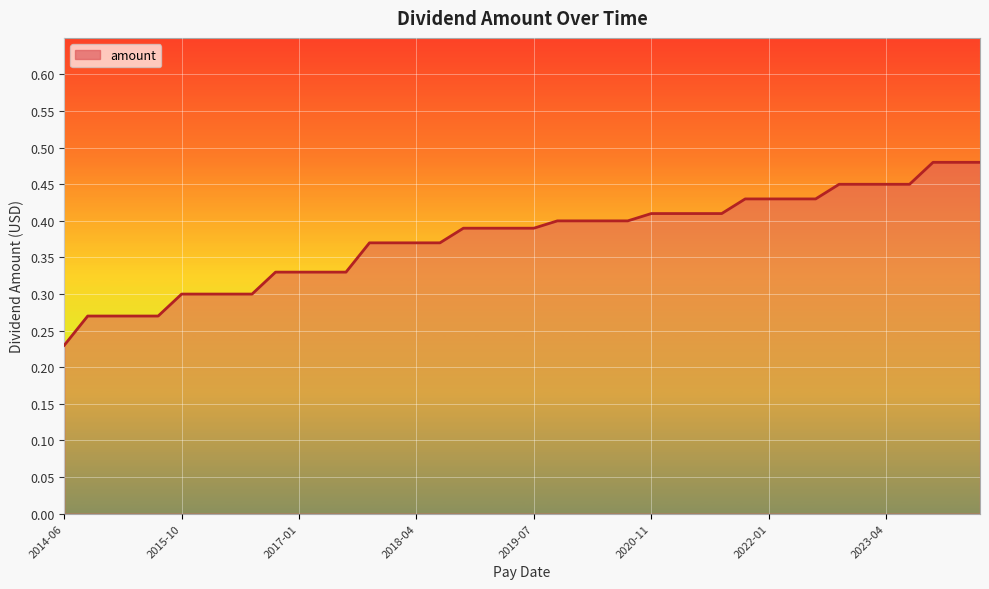

How many lines are shown in the chart?

1